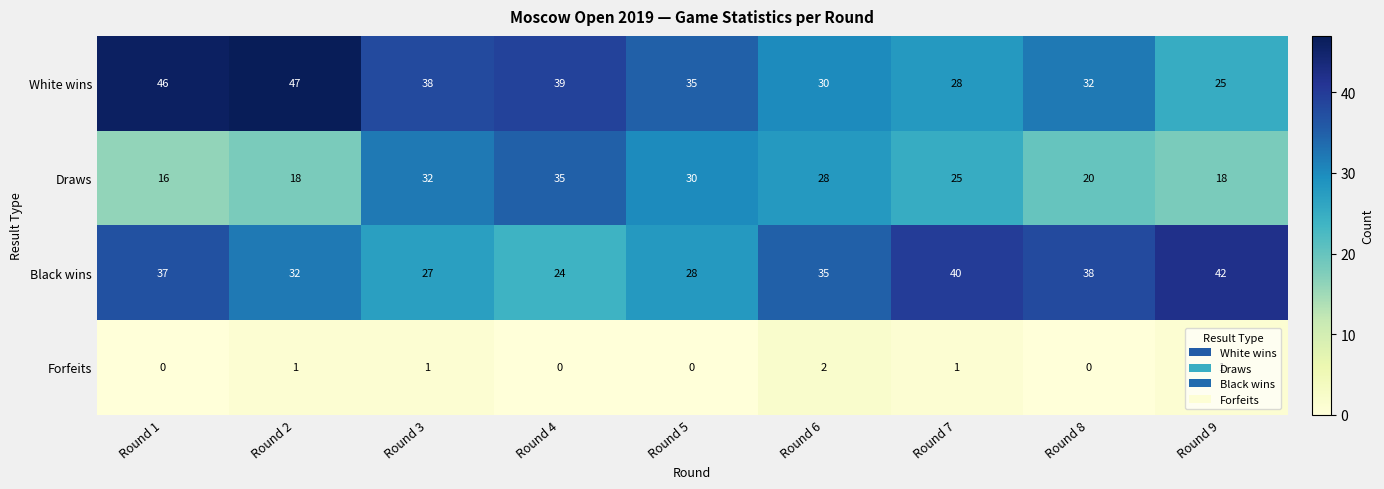

True or false: Forfeits has a value of 0 at Round 1.

True